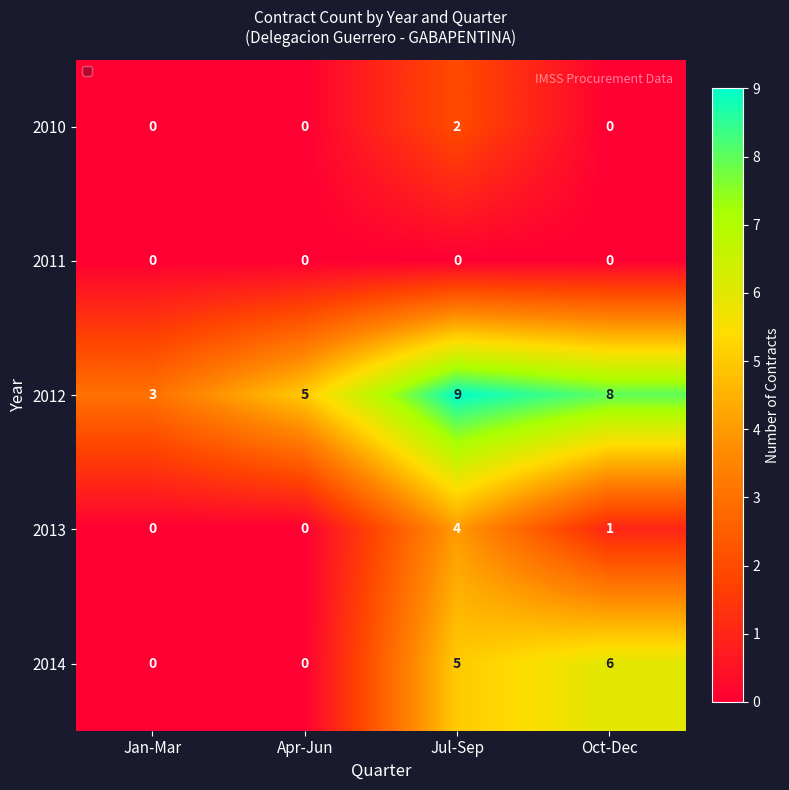

The 2012 series shows 8 at Oct-Dec. True or false?

True